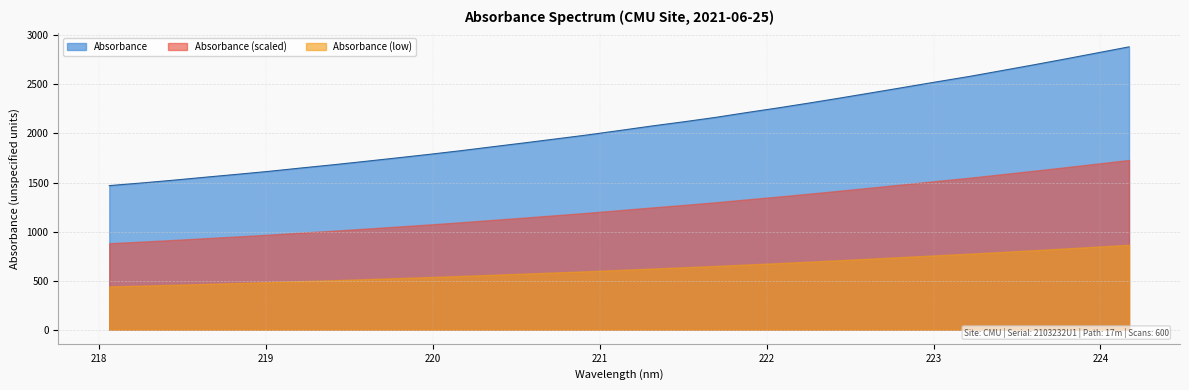

What is the label of the 9th point from the right?

222.6447